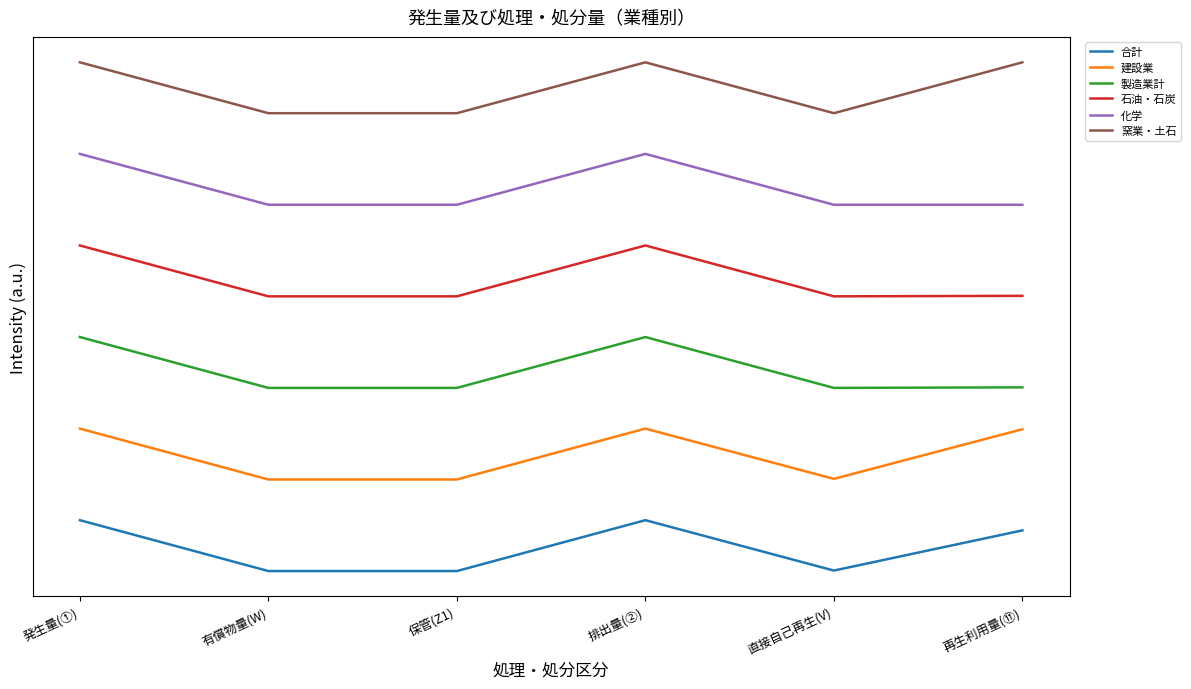

What are all the series names shown in the legend?

合計, 建設業, 製造業計, 石油・石炭, 化学, 窯業・土石